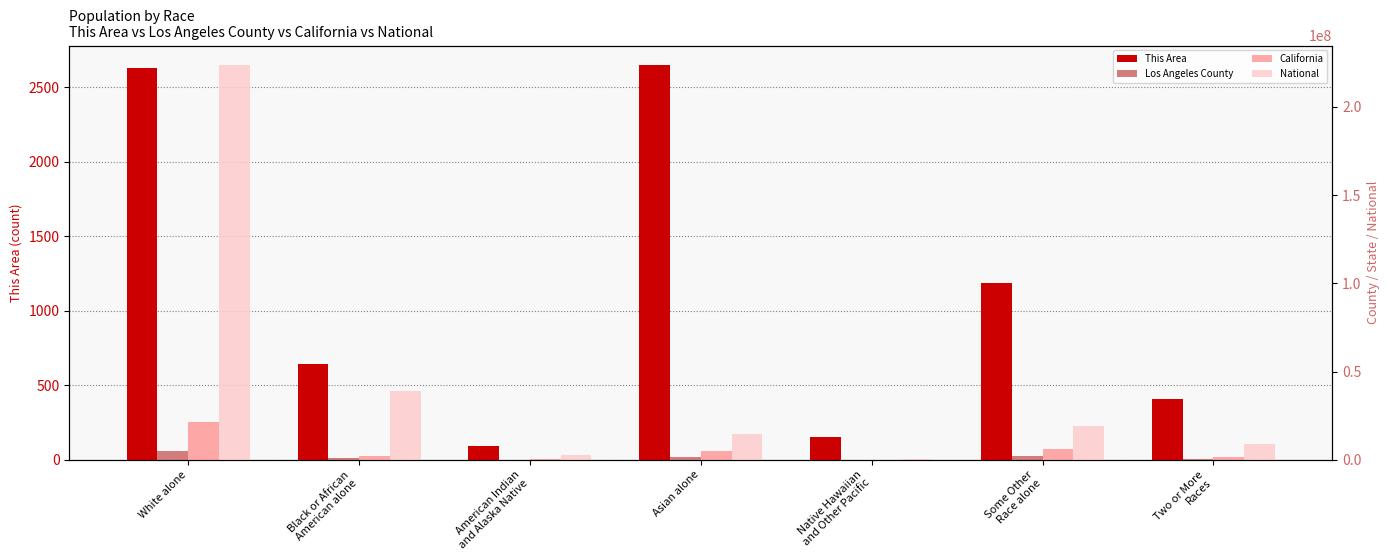

Reading left to right, what are all the values shown in this chart?

This Area: 2631	641	92	2647	155	1187	409
Los Angeles County: 4936599	856874	72828	1346865	26094	2140632	438713
California: 21453934	2299072	362801	4861007	144386	6317372	1815384
National: 223553265	38929319	2932248	14674252	540013	19107368	9009073